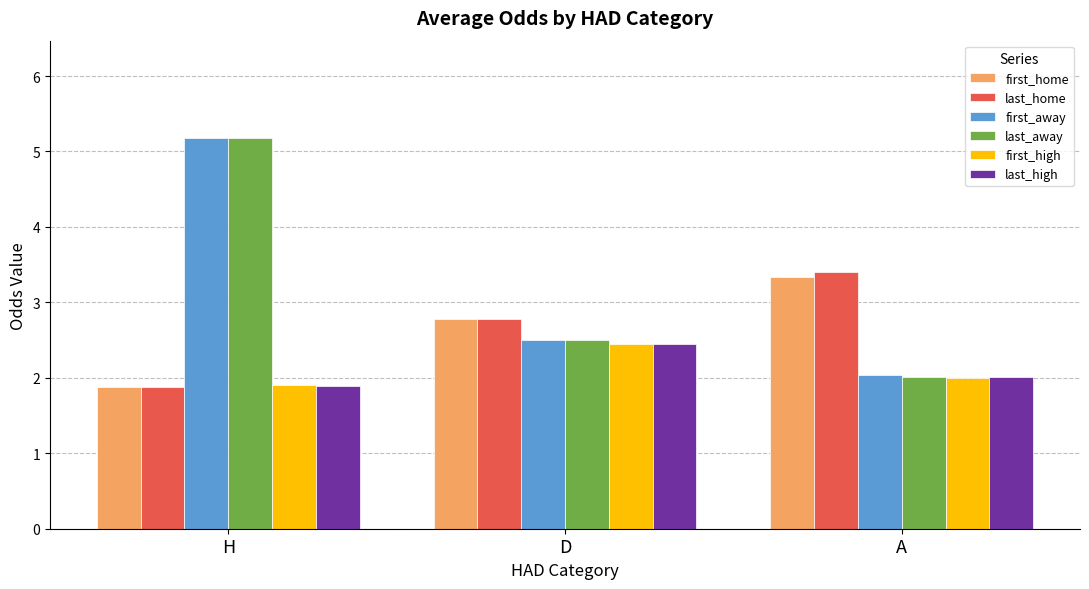

What is the maximum value for first_away?

5.2